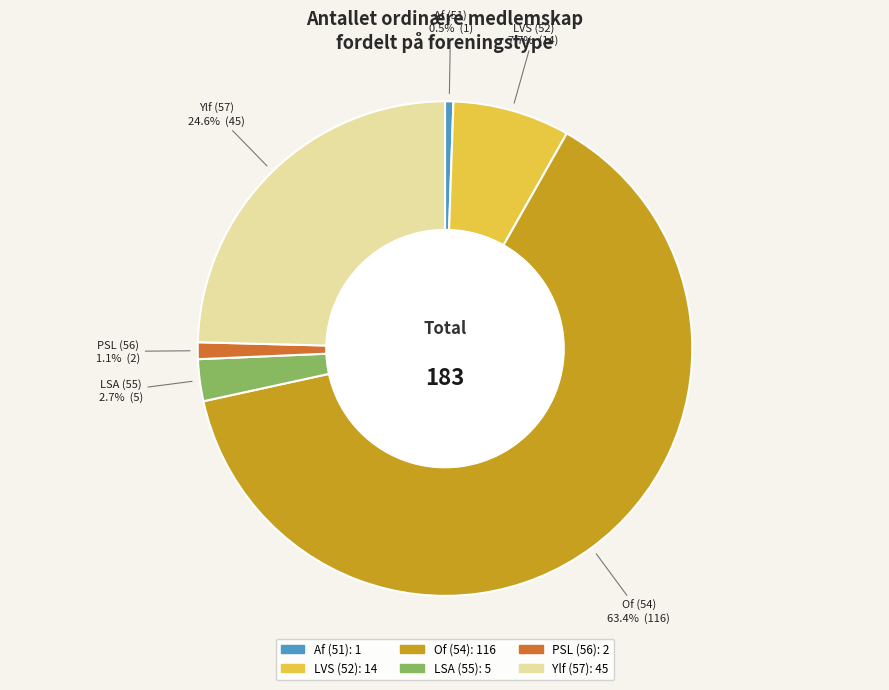

How many slices are in this pie chart?

6